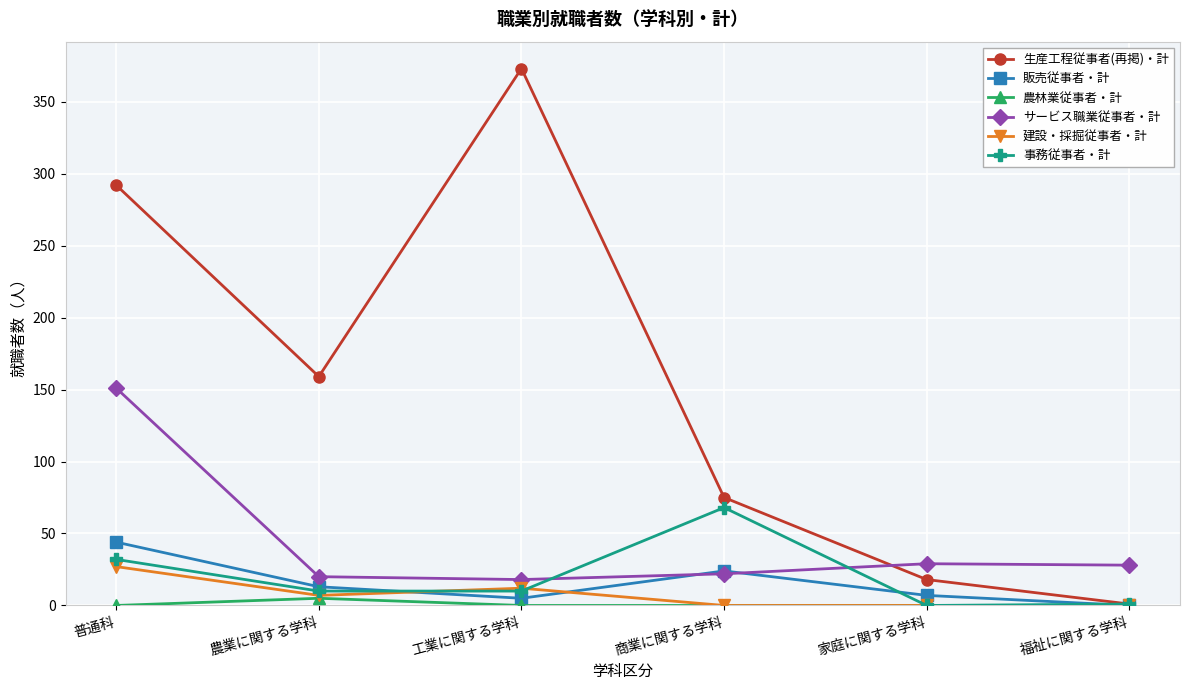

At which label does 販売従事者・計 reach its peak?

普通科